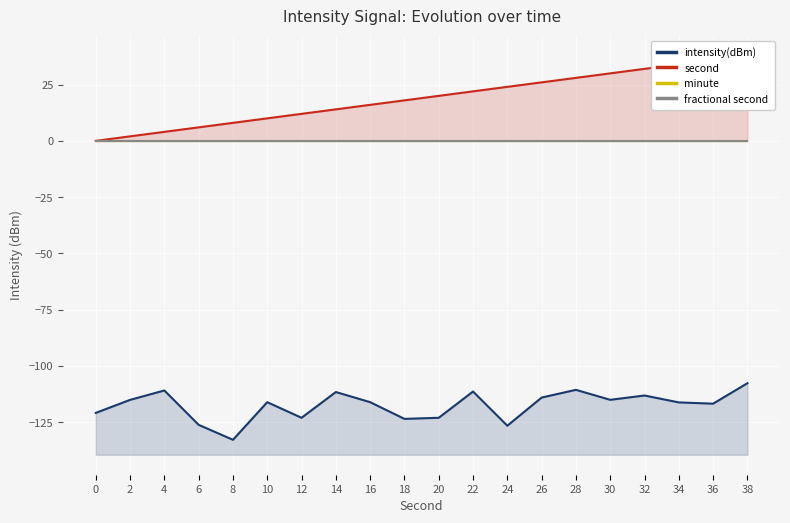

List the labels in order of intensity(dBm) value, smallest first.

8, 24, 6, 18, 20, 12, 0, 36, 34, 10, 16, 2, 30, 26, 32, 14, 22, 4, 28, 38